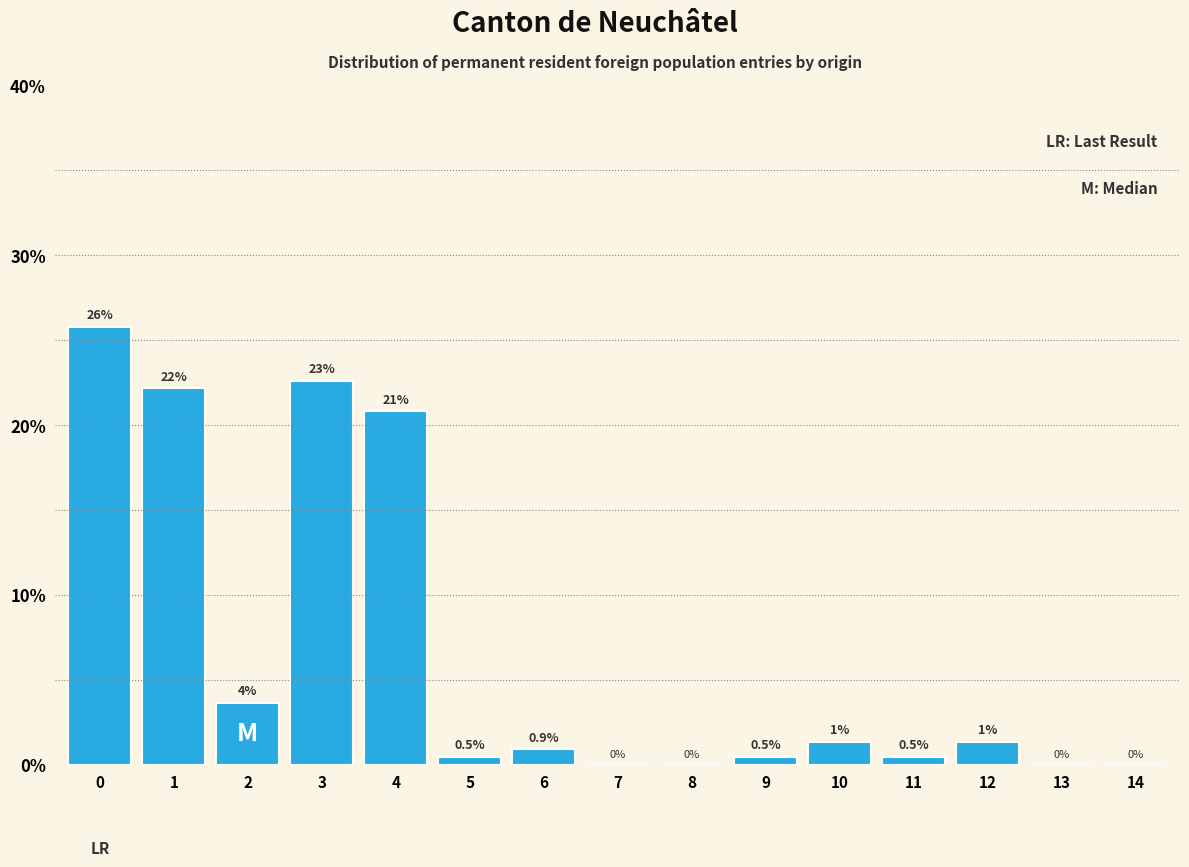

What is the approximate value at 5?

0.5